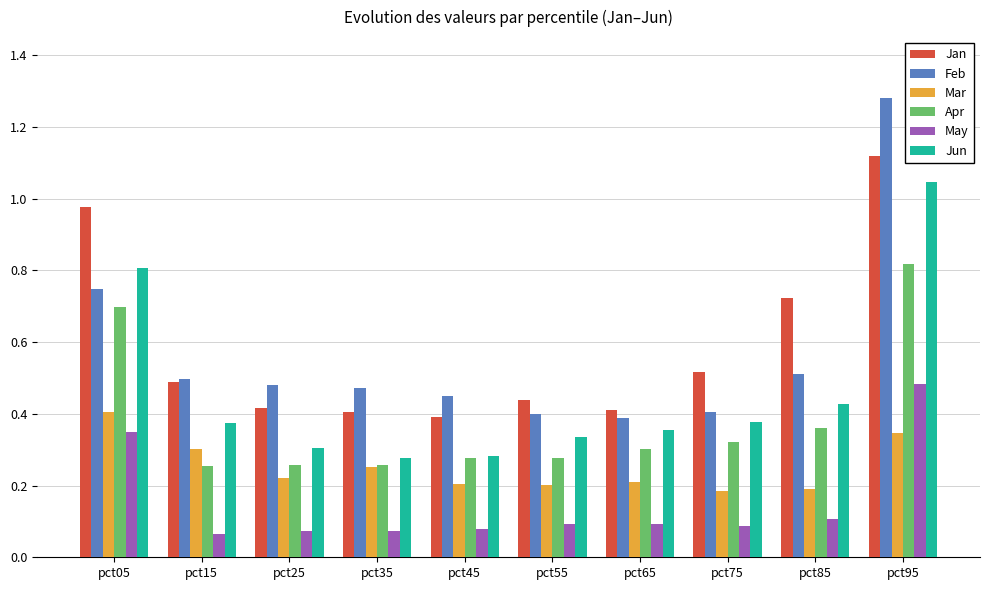

Is it true that Jan equals 0.6 at pct25?

False